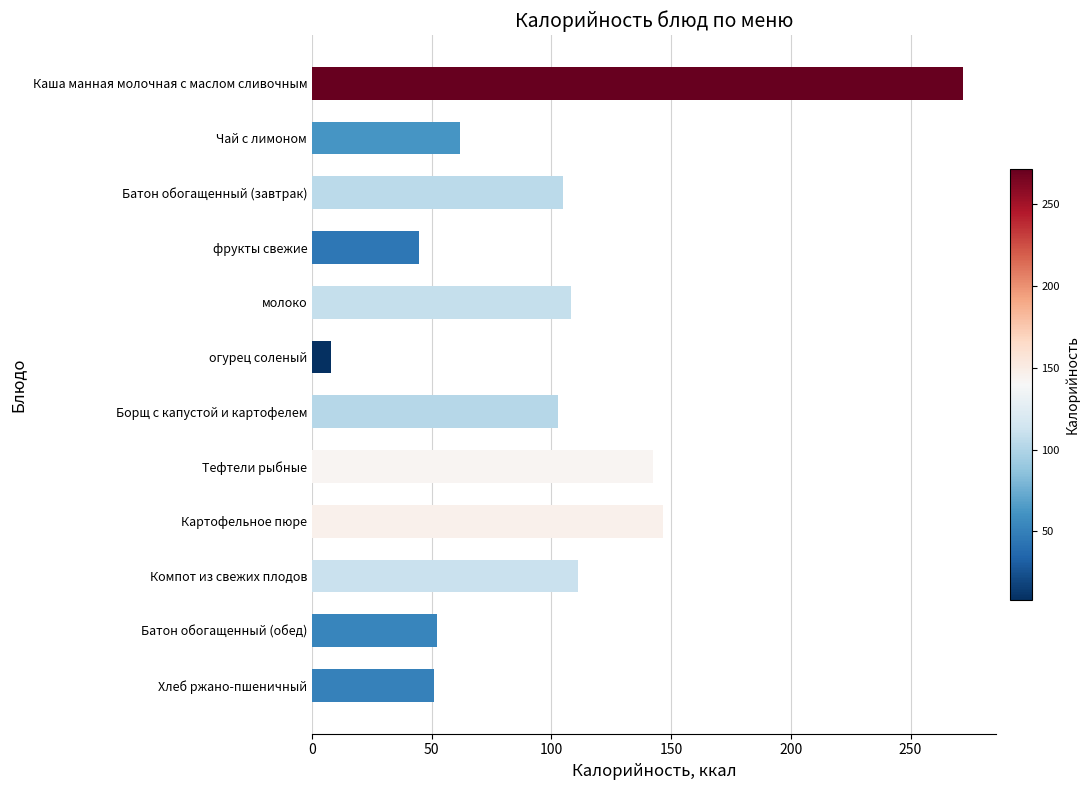

Reading bottom to top, extract all data points from this chart.

51.0	52.4	111.0	146.7	142.3	102.6	7.8	108.0	44.6	104.8	61.6	272.0